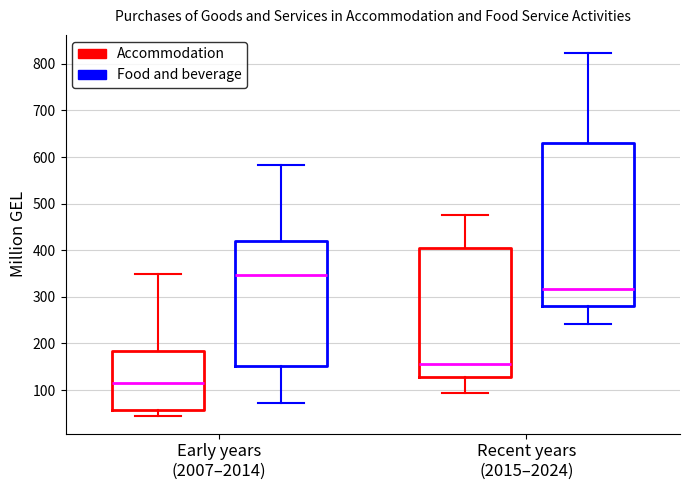

Reading left to right, read every box against the y-axis: the position of its median line, the range the box covers, and the ends of its whiskers. The values are not printed on the chart, so give them approximately, as read against the axis.

Early years (2007–2014) (Accommodation): median 120, box 60 to 180, whiskers 50 to 350
Early years (2007–2014) (Food and beverage): median 350, box 150 to 420, whiskers 70 to 580
Recent years (2015–2024) (Accommodation): median 160, box 130 to 410, whiskers 90 to 480
Recent years (2015–2024) (Food and beverage): median 320, box 280 to 630, whiskers 240 to 820